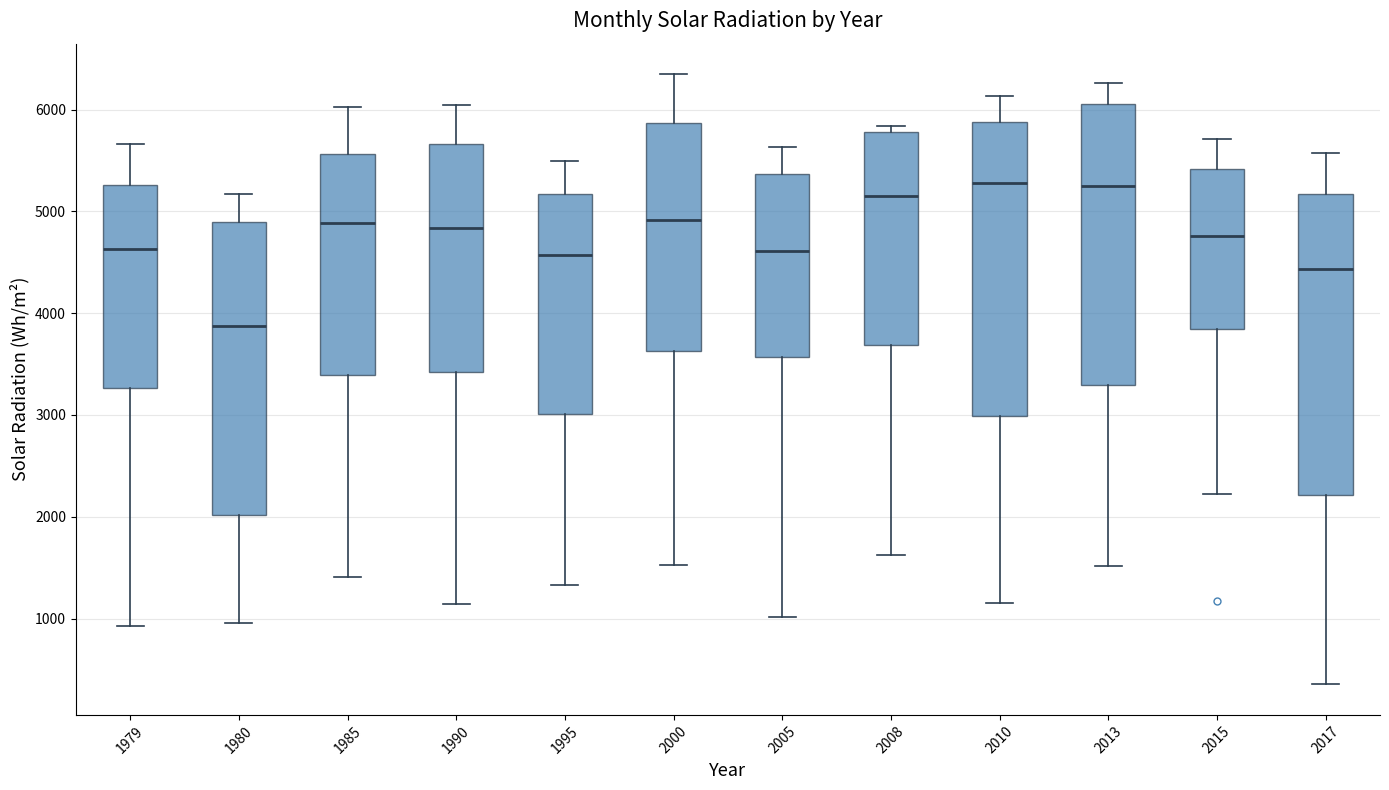

Reading left to right, read every box against the y-axis: the position of its median line, the range the box covers, and the ends of its whiskers. The values are not printed on the chart, so give them approximately, as read against the axis.

1979: median 4600, box 3300 to 5300, whiskers 900 to 5700
1980: median 3900, box 2000 to 4900, whiskers 1000 to 5200
1985: median 4900, box 3400 to 5600, whiskers 1400 to 6000
1990: median 4800, box 3400 to 5700, whiskers 1100 to 6000
1995: median 4600, box 3000 to 5200, whiskers 1300 to 5500
2000: median 4900, box 3600 to 5900, whiskers 1500 to 6300
2005: median 4600, box 3600 to 5400, whiskers 1000 to 5600
2008: median 5200, box 3700 to 5800, whiskers 1600 to 5800 (just above the box's upper edge)
2010: median 5300, box 3000 to 5900, whiskers 1200 to 6100
2013: median 5200, box 3300 to 6100, whiskers 1500 to 6300
2015: median 4800, box 3800 to 5400, whiskers 2200 to 5700
2017: median 4400, box 2200 to 5200, whiskers 400 to 5600